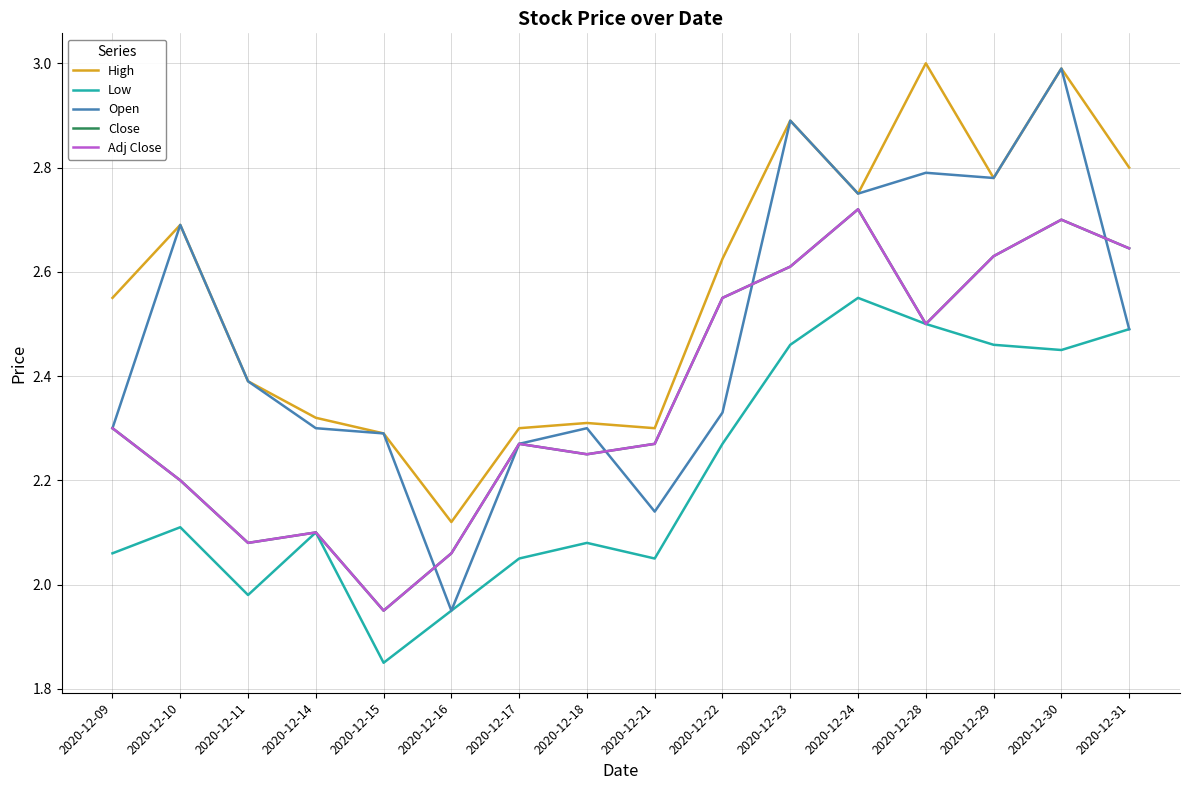

Does the chart display data point markers on the line(s)?

No